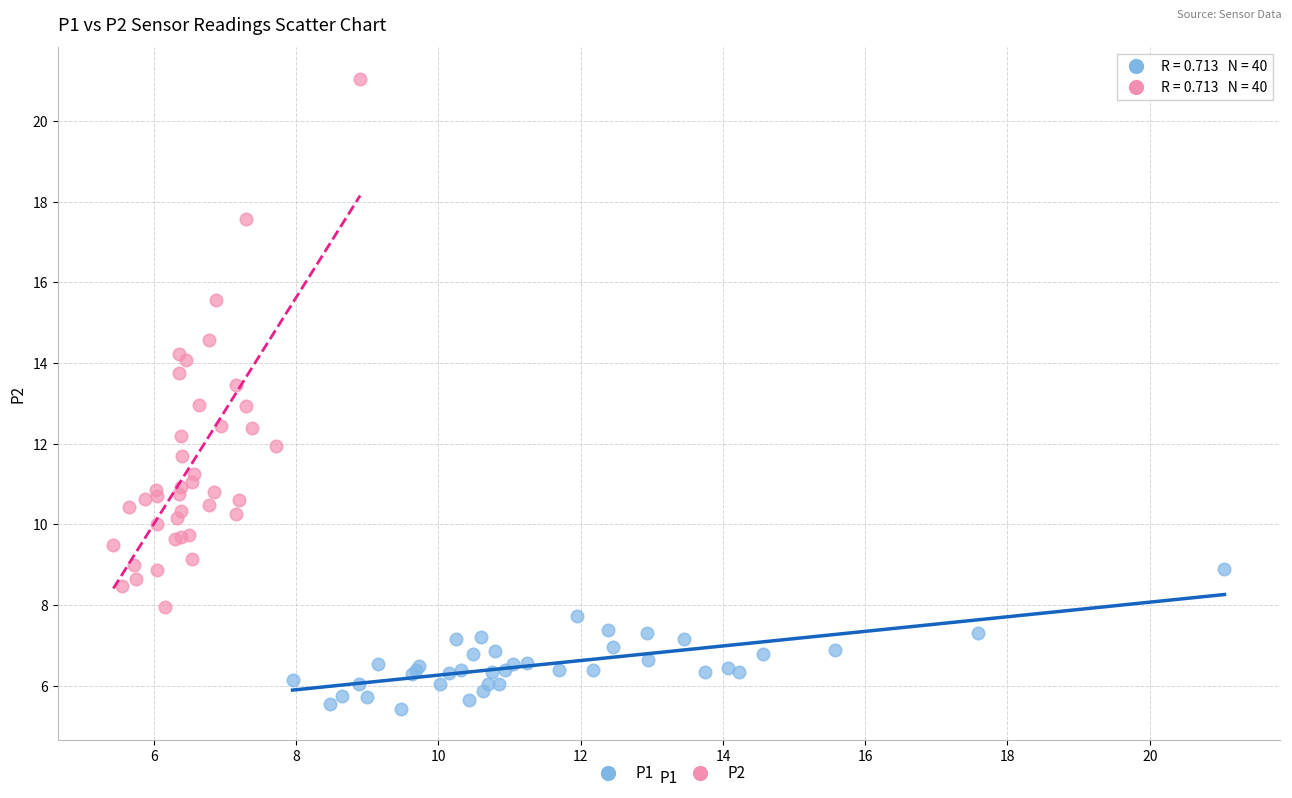

Which series reaches the minimum Y coordinate?

P1